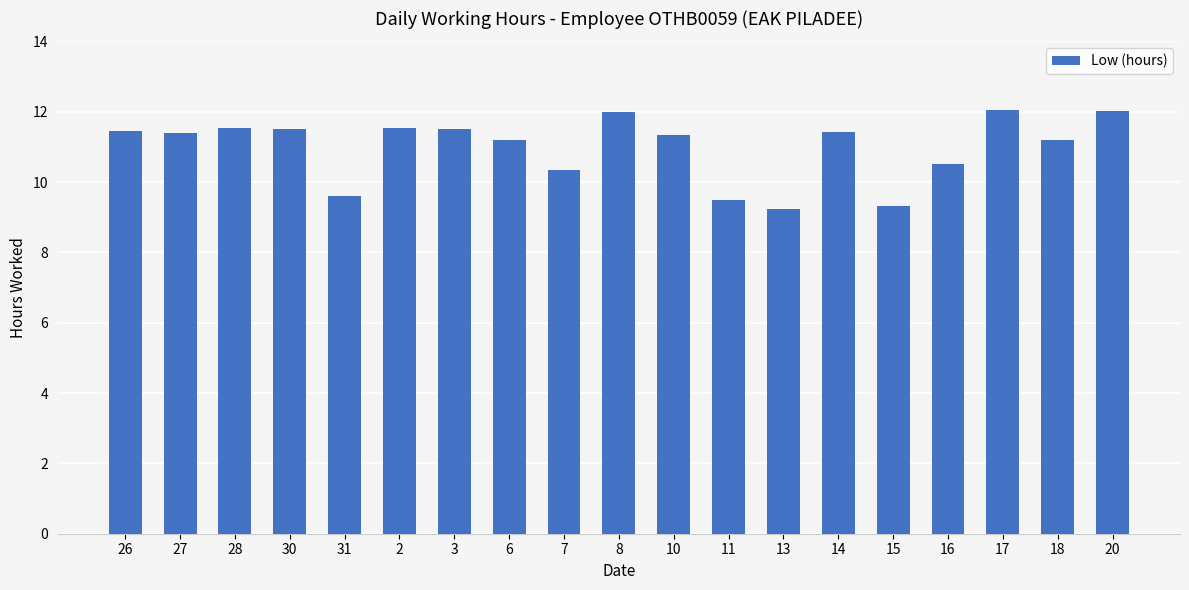

What is the ratio of the value at 11 to the value at 30?

0.8